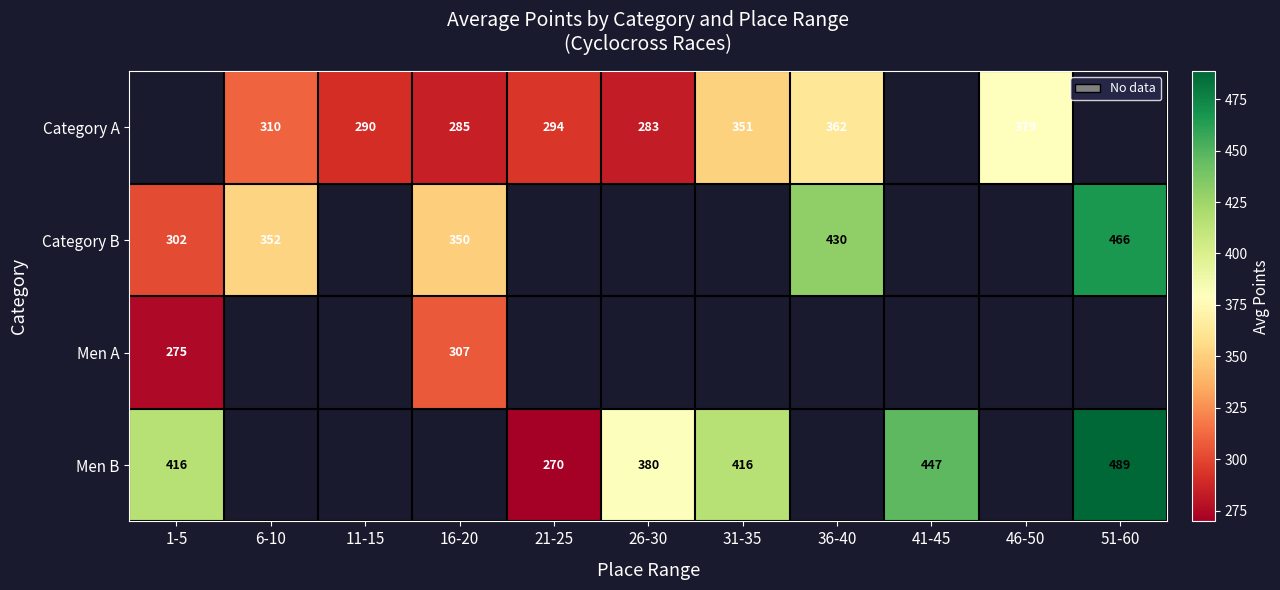

How many categories are shown in the chart?

11